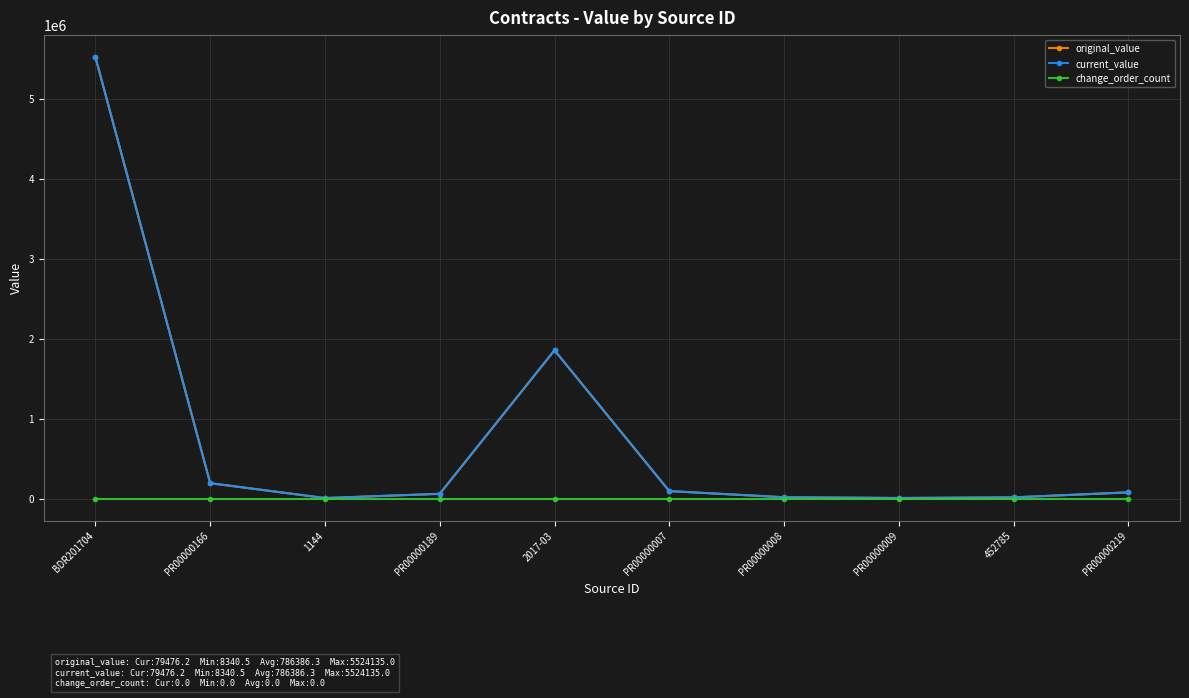

What is the average value of the original_value series?

786386.3